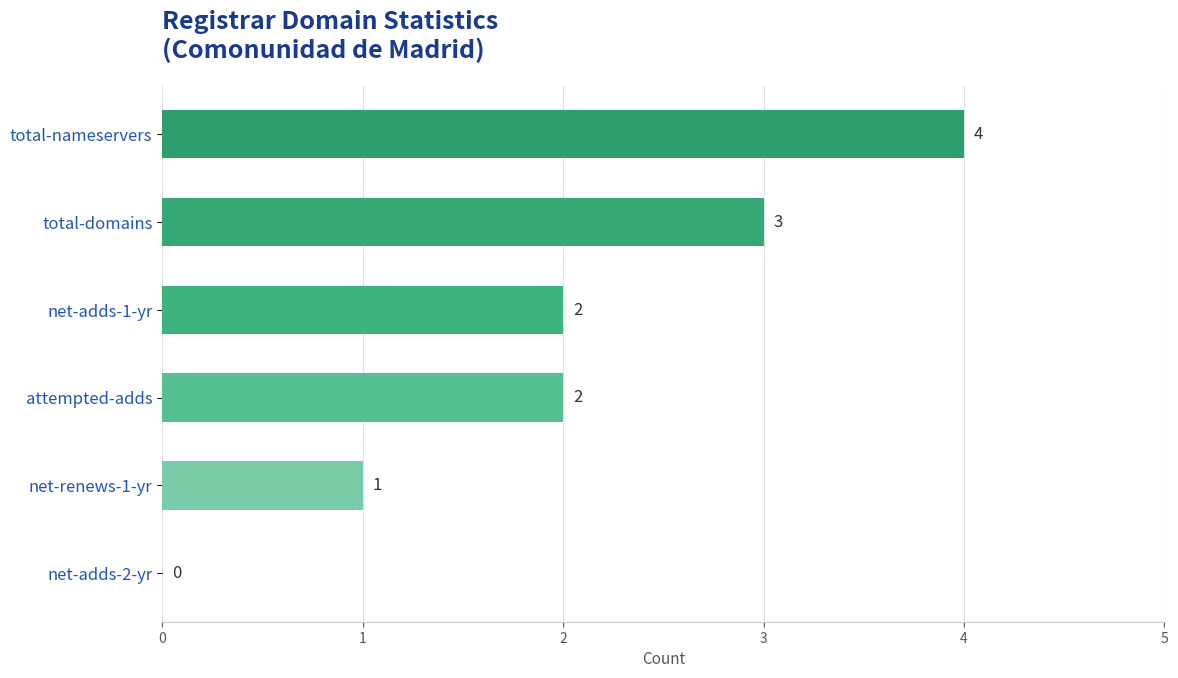

Which category has the highest value across all series?

total-nameservers